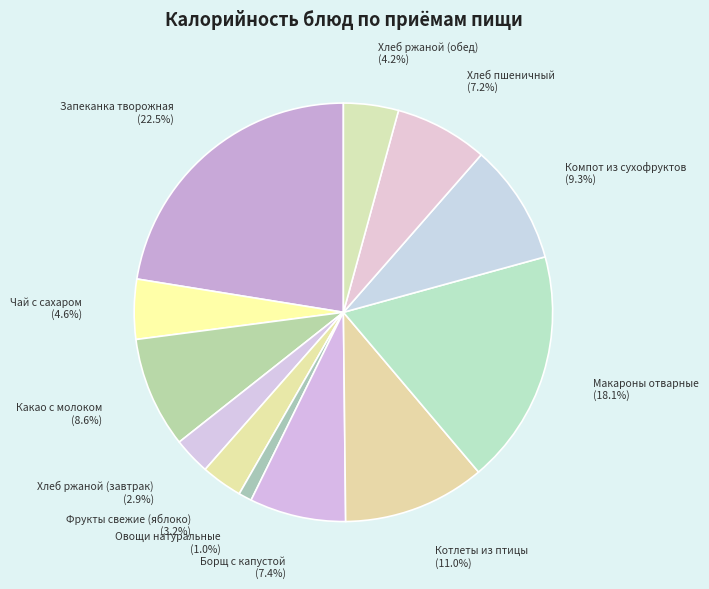

How many slices are in this pie chart?

12